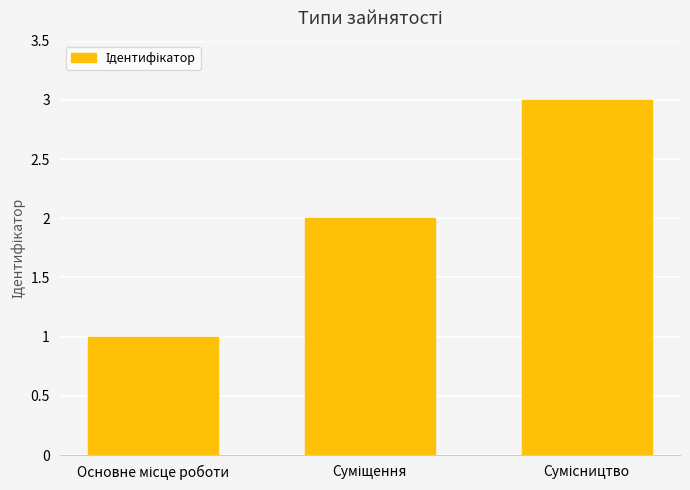

Reading right to left, transcribe all the data shown in this chart.

3	2	1